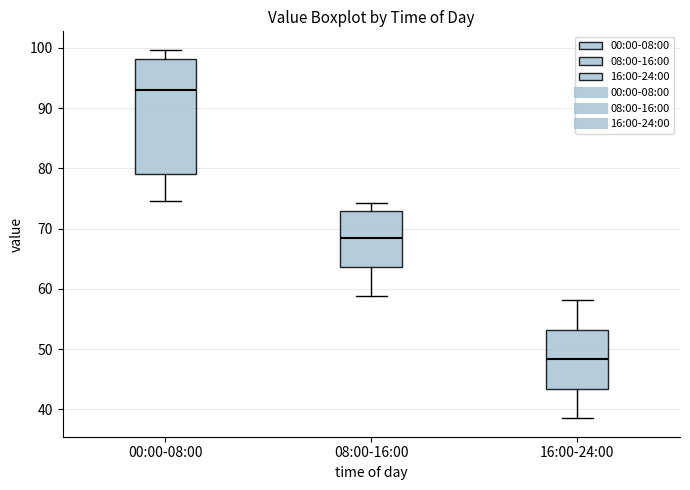

Reading left to right, read every box against the y-axis: the position of its median line, the range the box covers, and the ends of its whiskers. The values are not printed on the chart, so give them approximately, as read against the axis.

00:00-08:00: median 93, box 79 to 98, whiskers 75 to 100
08:00-16:00: median 69, box 64 to 73, whiskers 59 to 74
16:00-24:00: median 48, box 43 to 53, whiskers 39 to 58